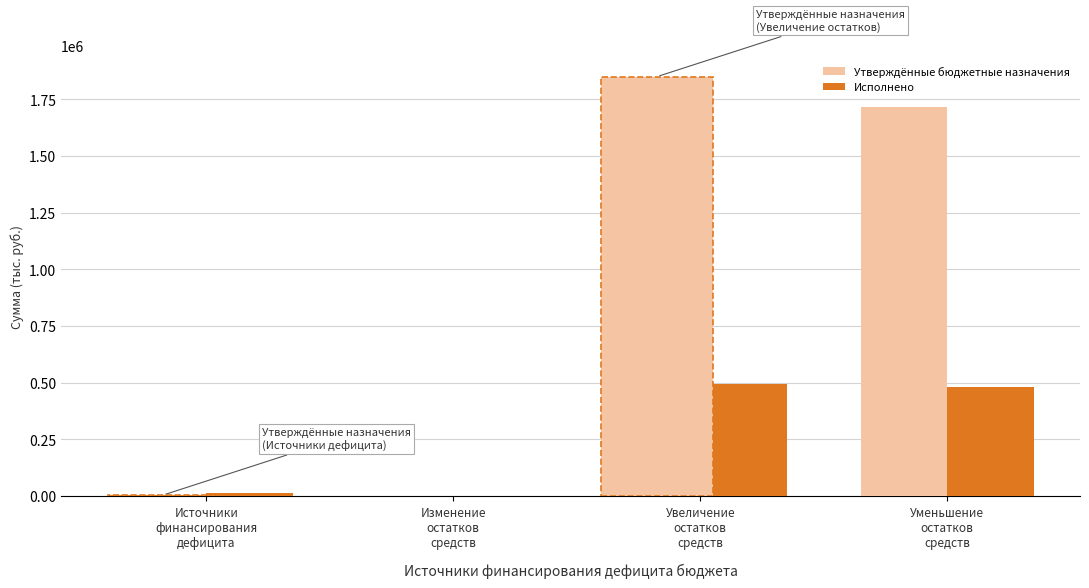

Which series has the largest range (max minus min)?

Утверждённые бюджетные назначения